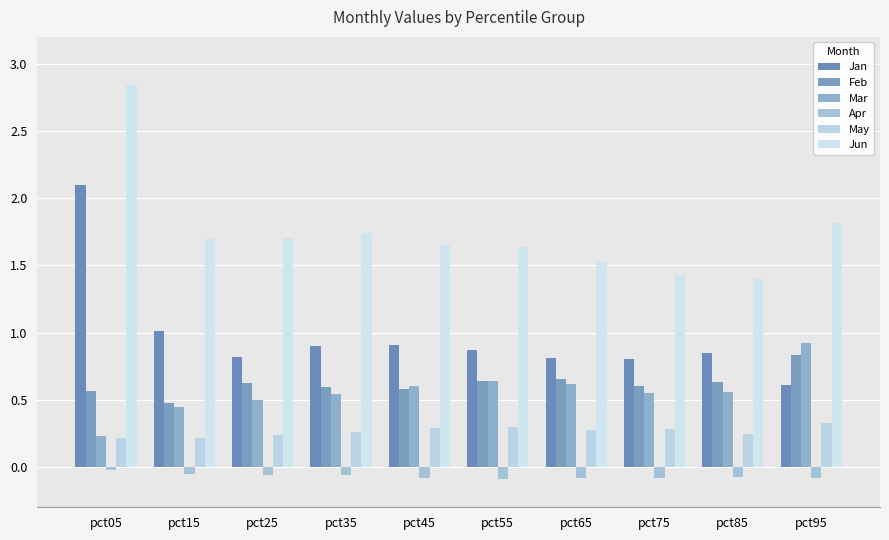

What is the difference between the maximum and minimum values in the Jun series?

1.5